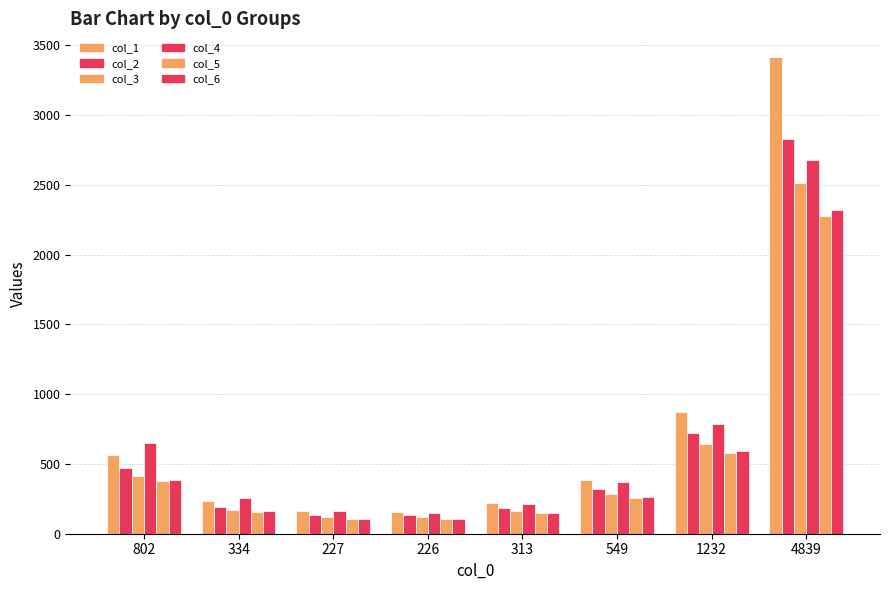

List the labels in order of col_4 value, smallest first.

226, 227, 313, 334, 549, 802, 1232, 4839